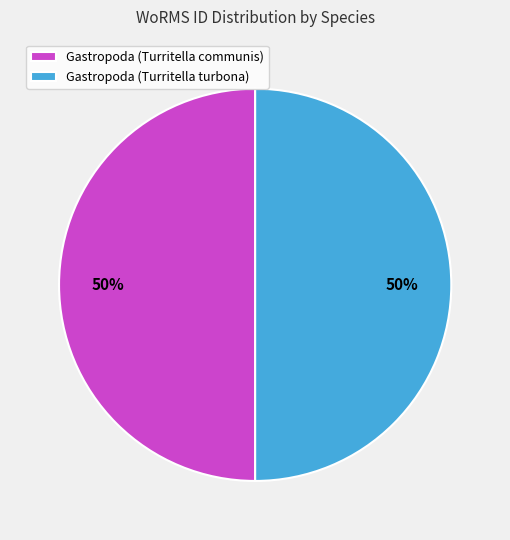

To the nearest percent, what portion does Gastropoda (Turritella turbona) represent?

50%